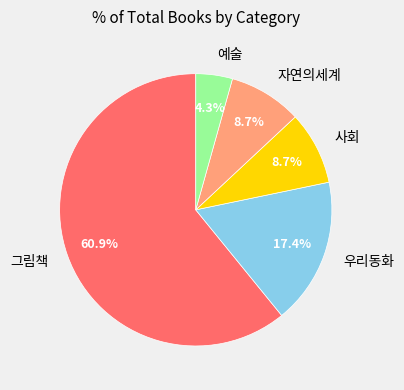

What is the largest slice in the pie chart?

그림책